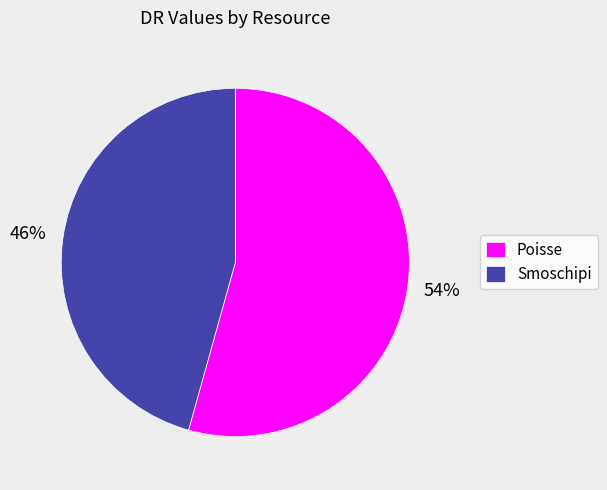

Combined, do Smoschipi and Poisse account for over 50%?

Yes